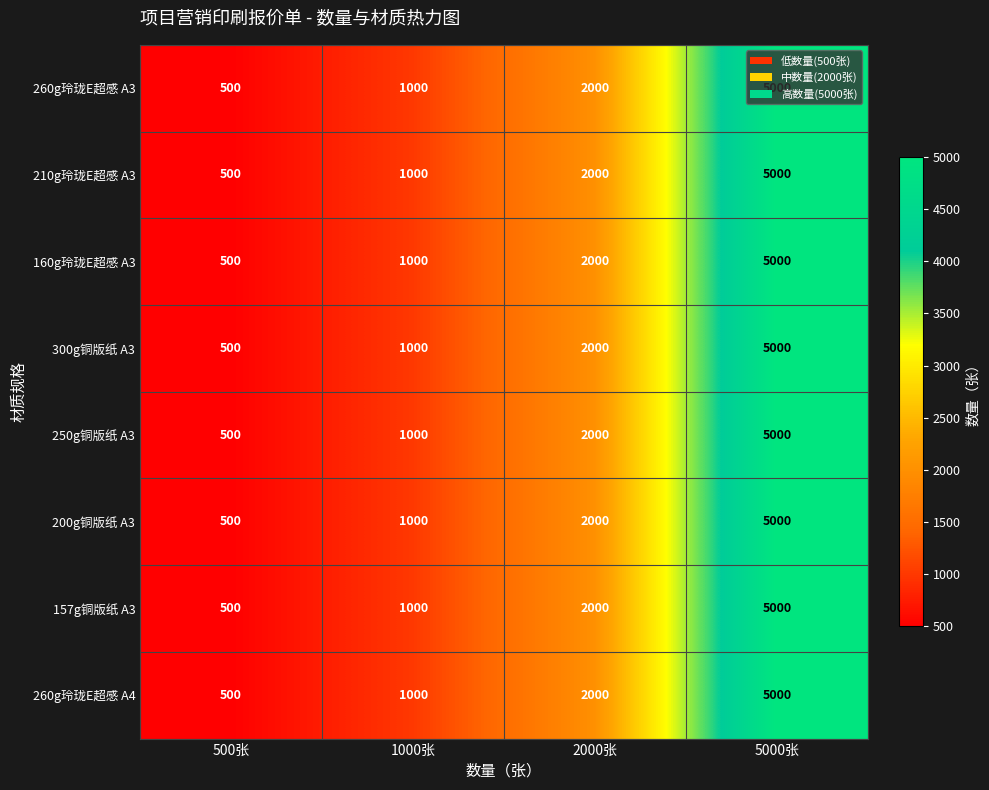

Count the 200g铜版纸 A3 values in the range 1000 to 5000.

3